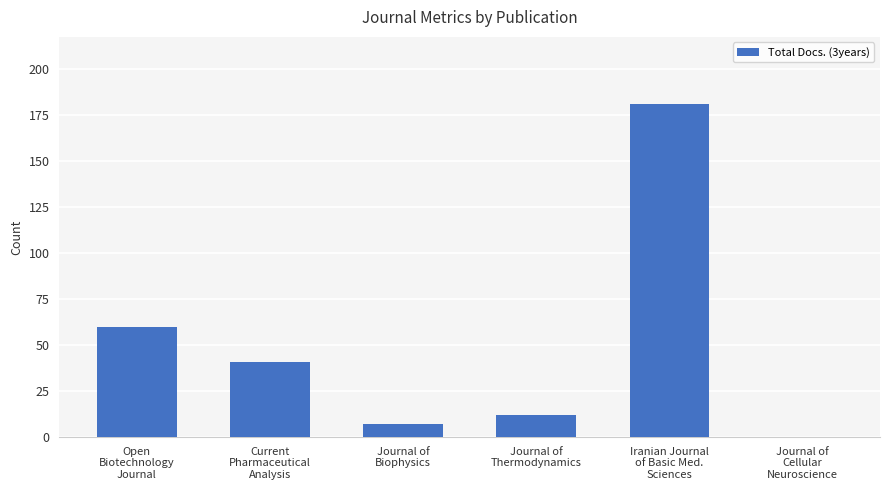

What is the sum of all values?

301